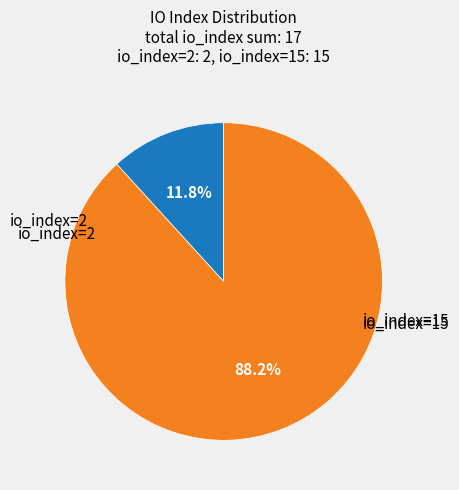

To the nearest percent, what is the average slice percentage?

50%